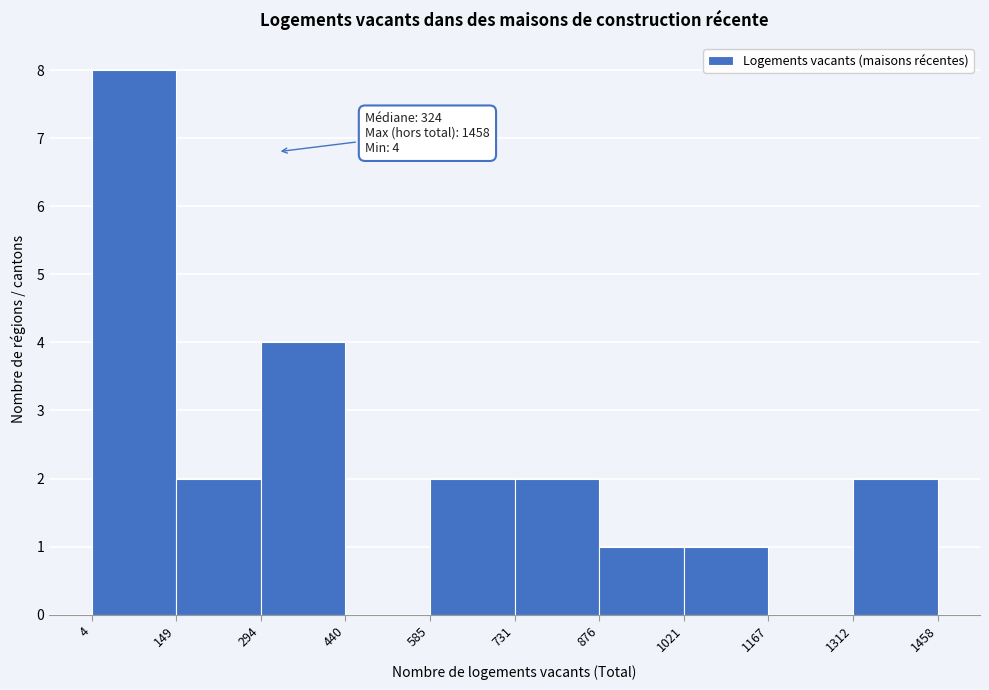

Which range on the x-axis has the tallest bar?

4 to 149